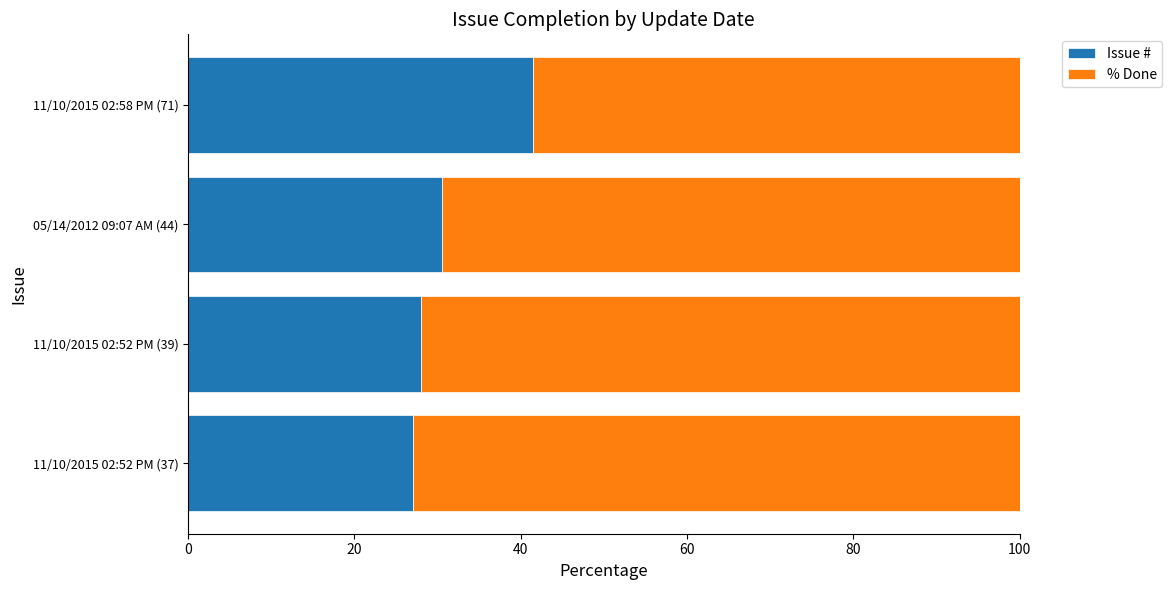

What is the difference between the Issue # values at 11/10/2015 02:58 PM (71) and 05/14/2012 09:07 AM (44)?

11.0